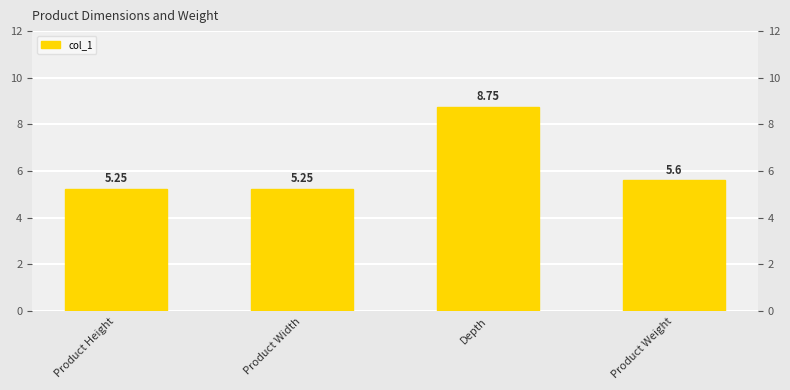

What is the minimum value shown in the chart?

5.2